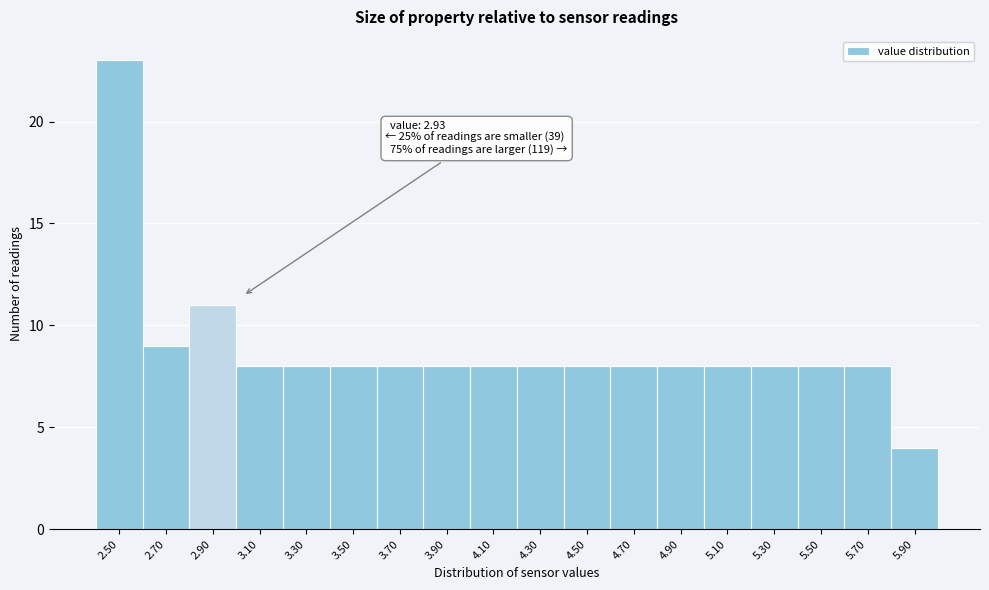

Which range on the x-axis has the tallest bar?

2.4 to 2.6